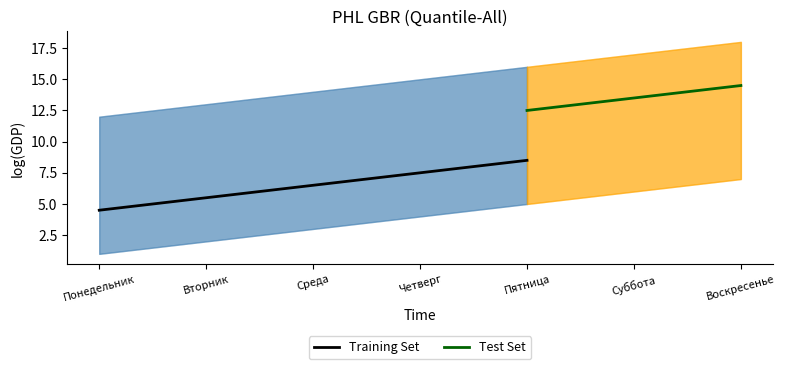

The value of Training Set at Среда is 6.5. True or false?

True